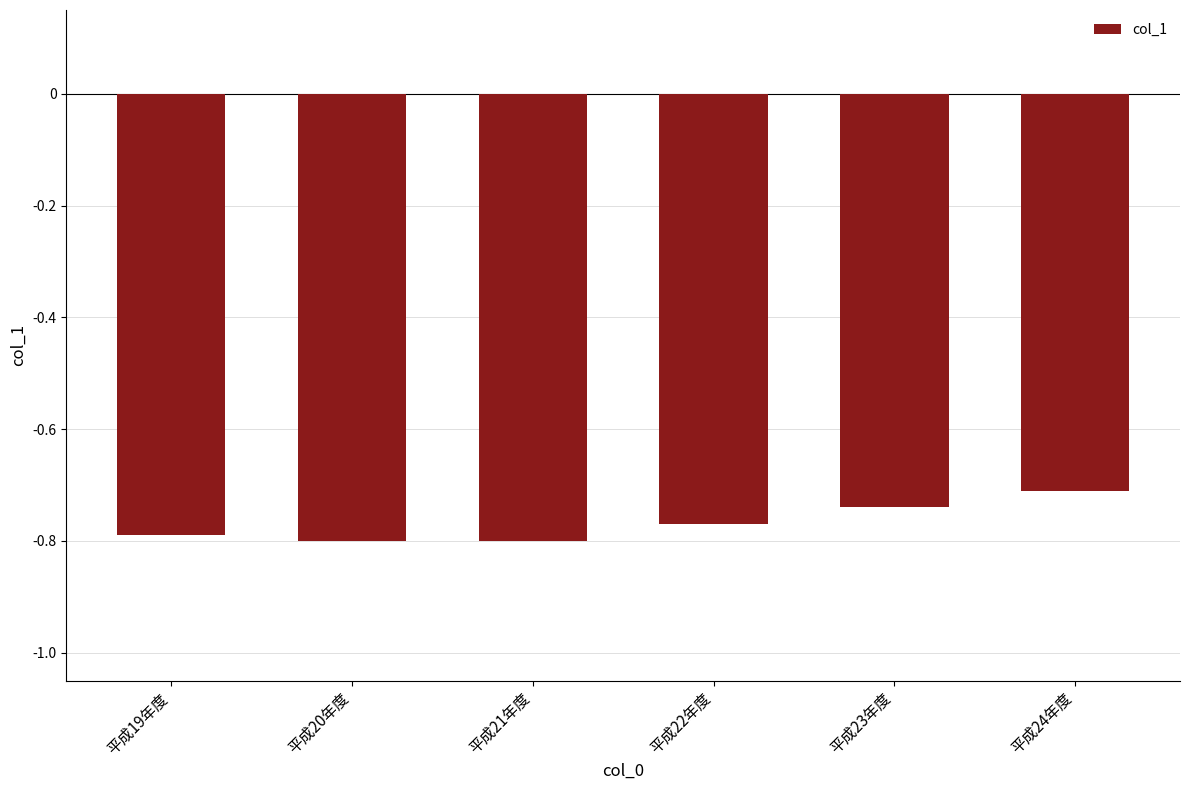

At which label is the value closest to 0?

平成24年度